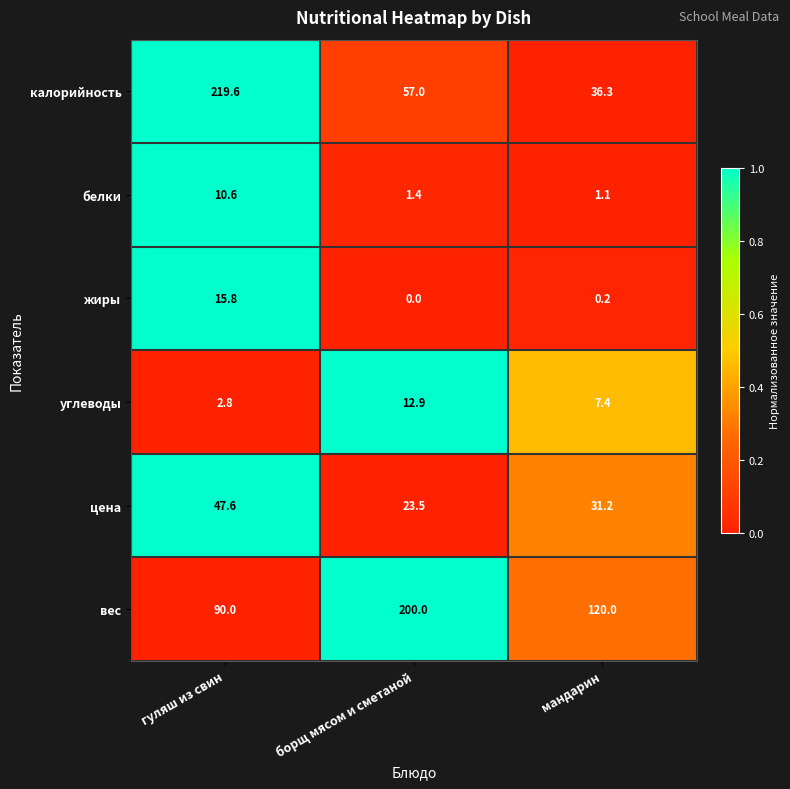

The value of вес at гуляш из свин is 90.0. True or false?

True